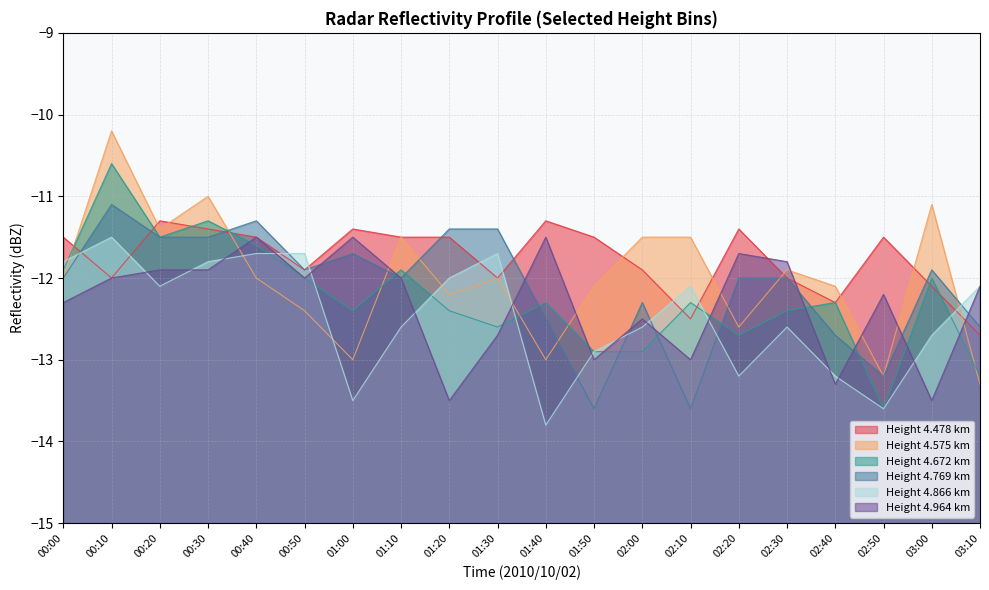

What is the sum of the 4.478 values at 01:40 and 01:50?

-22.8